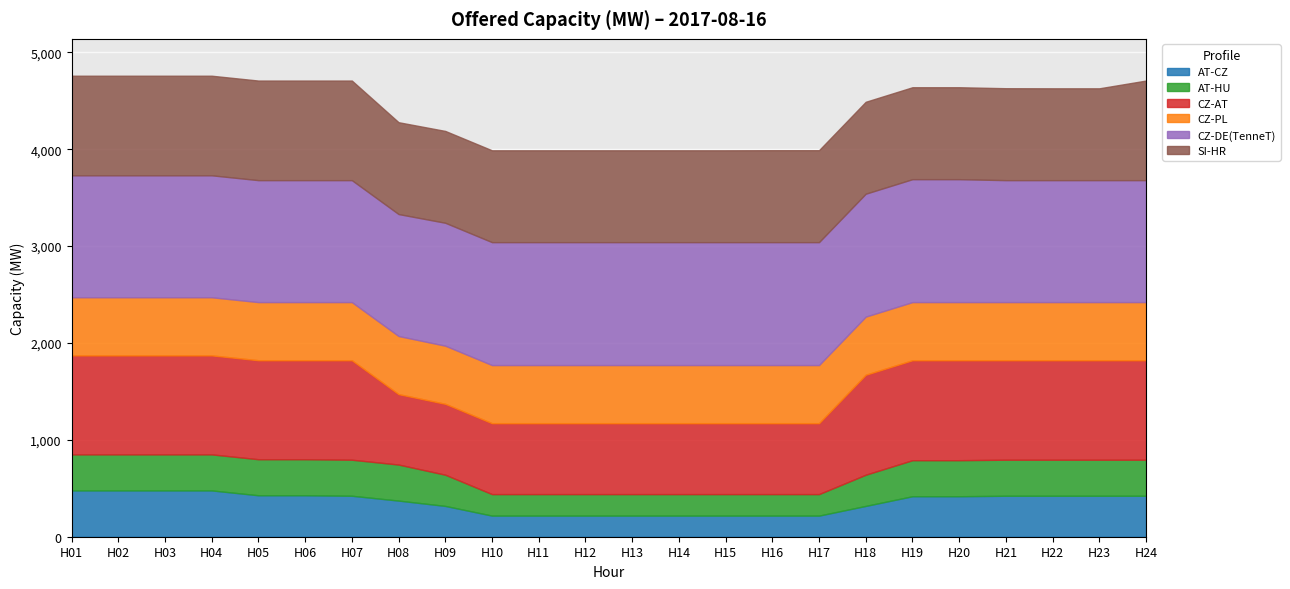

Rank the series by their maximum value, from highest to lowest.

CZ-DE(TenneT), CZ-AT, SI-HR, CZ-PL, AT-CZ, AT-HU